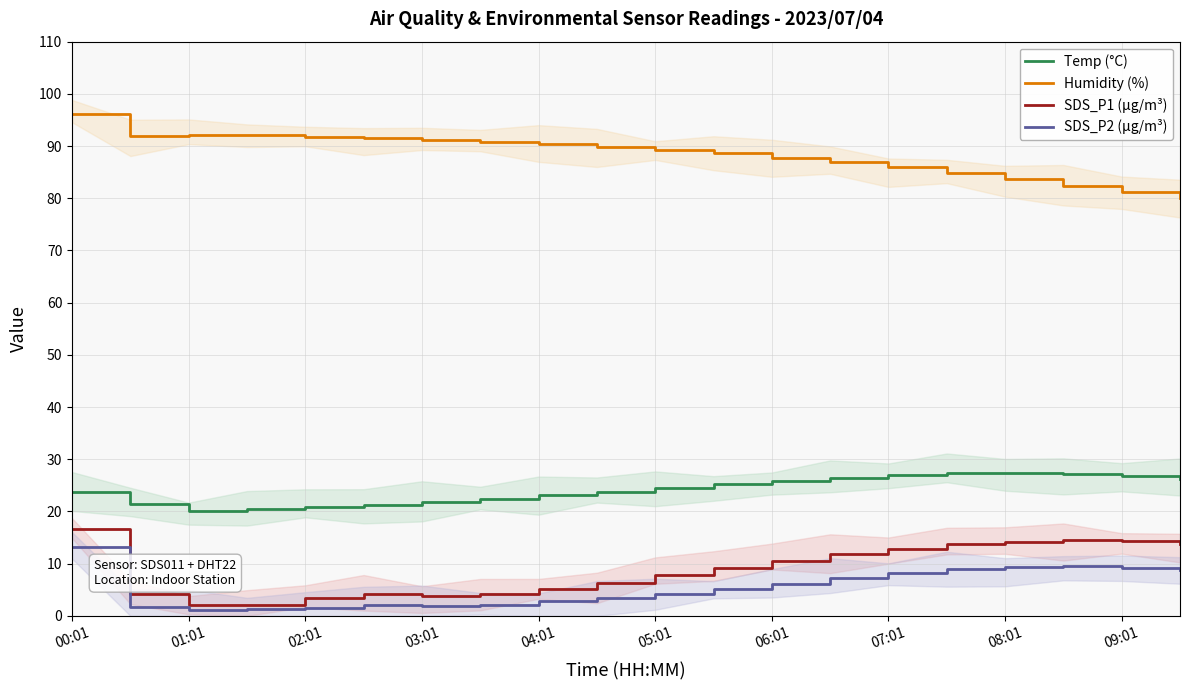

What is the sum of all SDS_P1 (µg/m³) values?

174.9